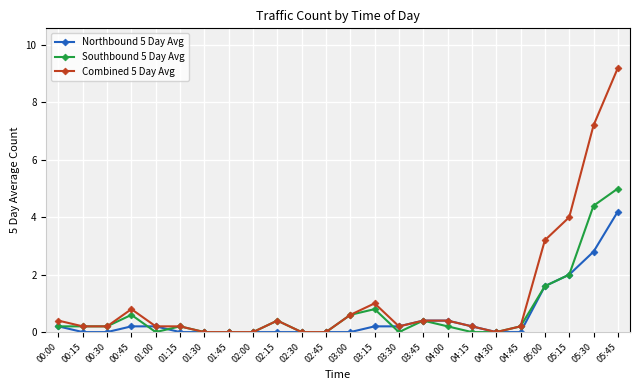

What is the label of the 3rd point from the left?

00:30